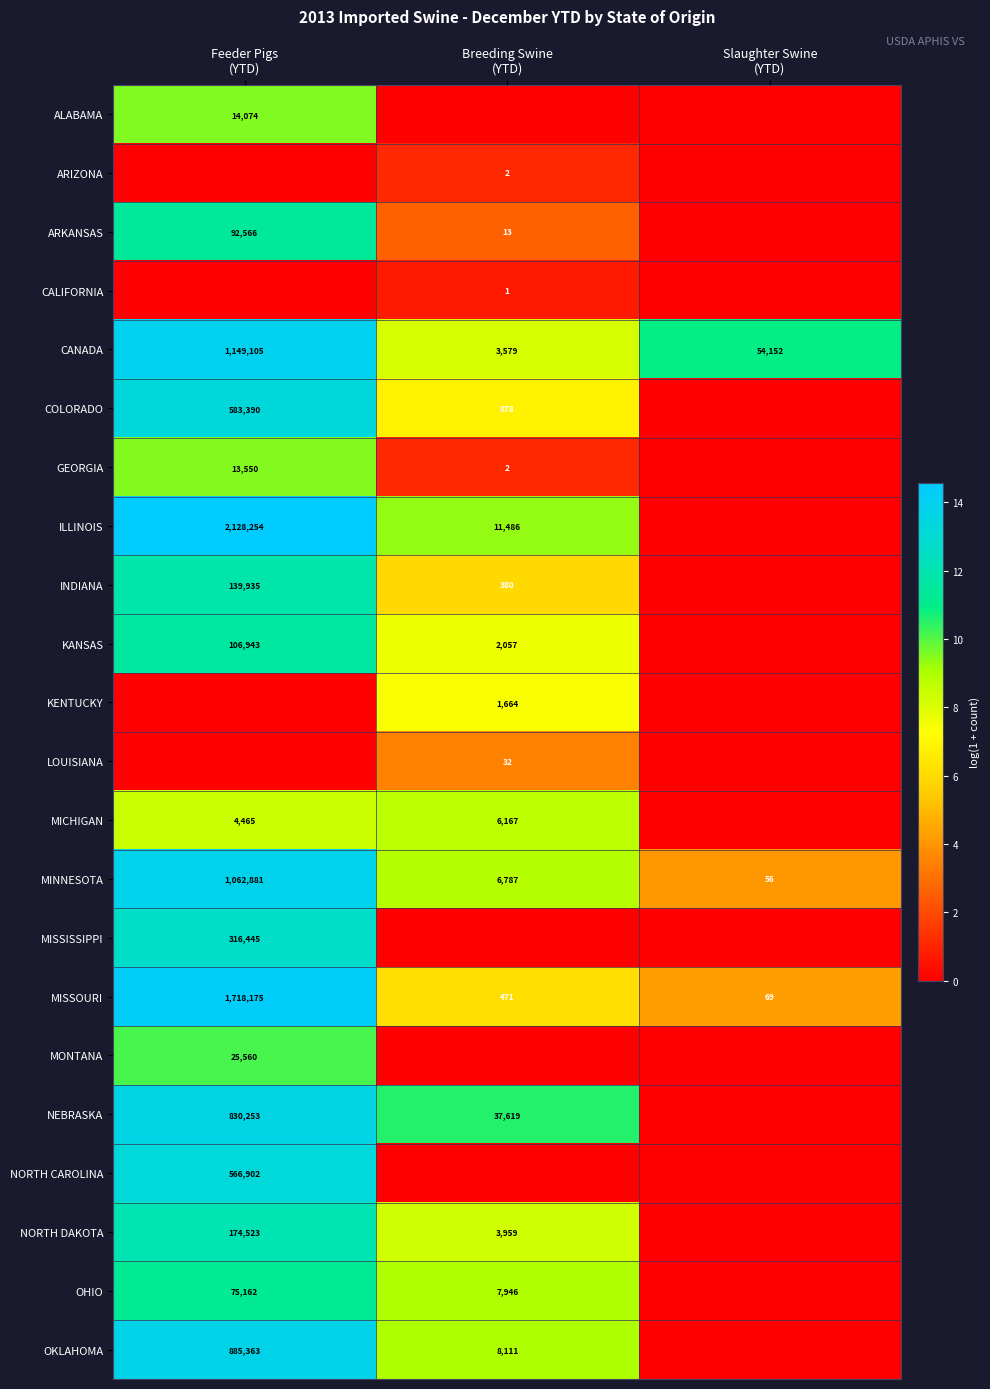

What is the difference between the maximum and minimum values in the CANADA series?

1145526